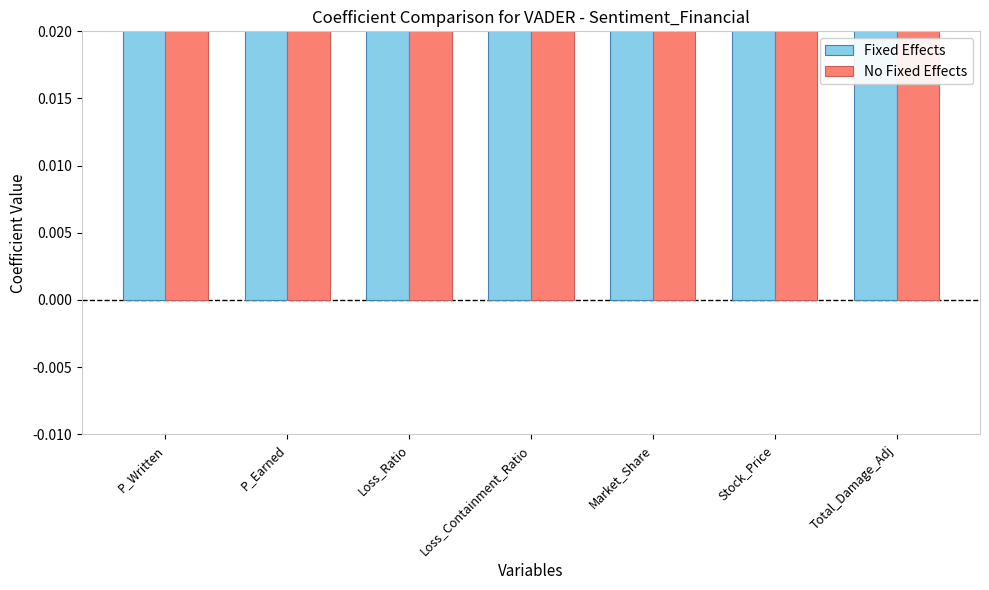

Between Loss_Ratio and Total_Damage_Adj, which is larger?

Loss_Ratio